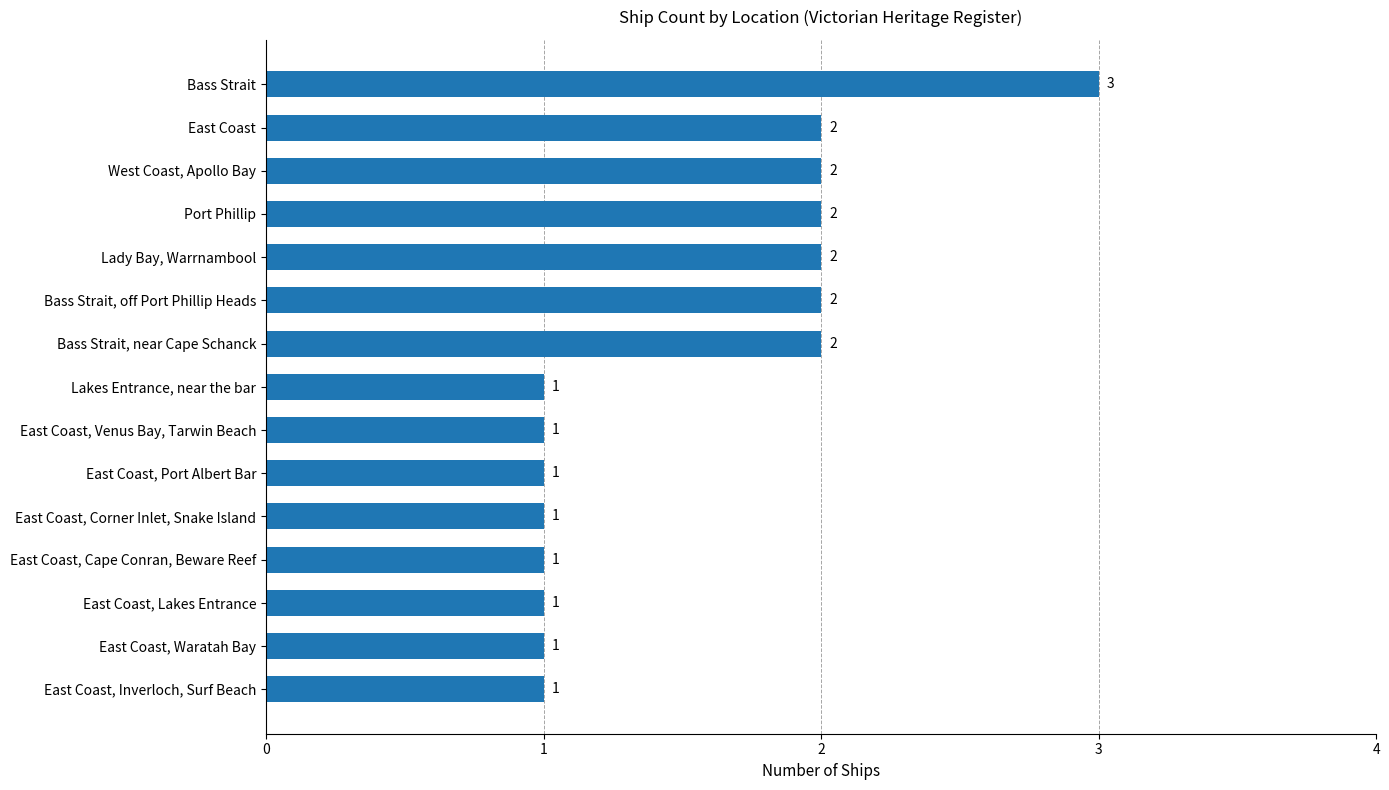

What is the smallest value displayed?

1